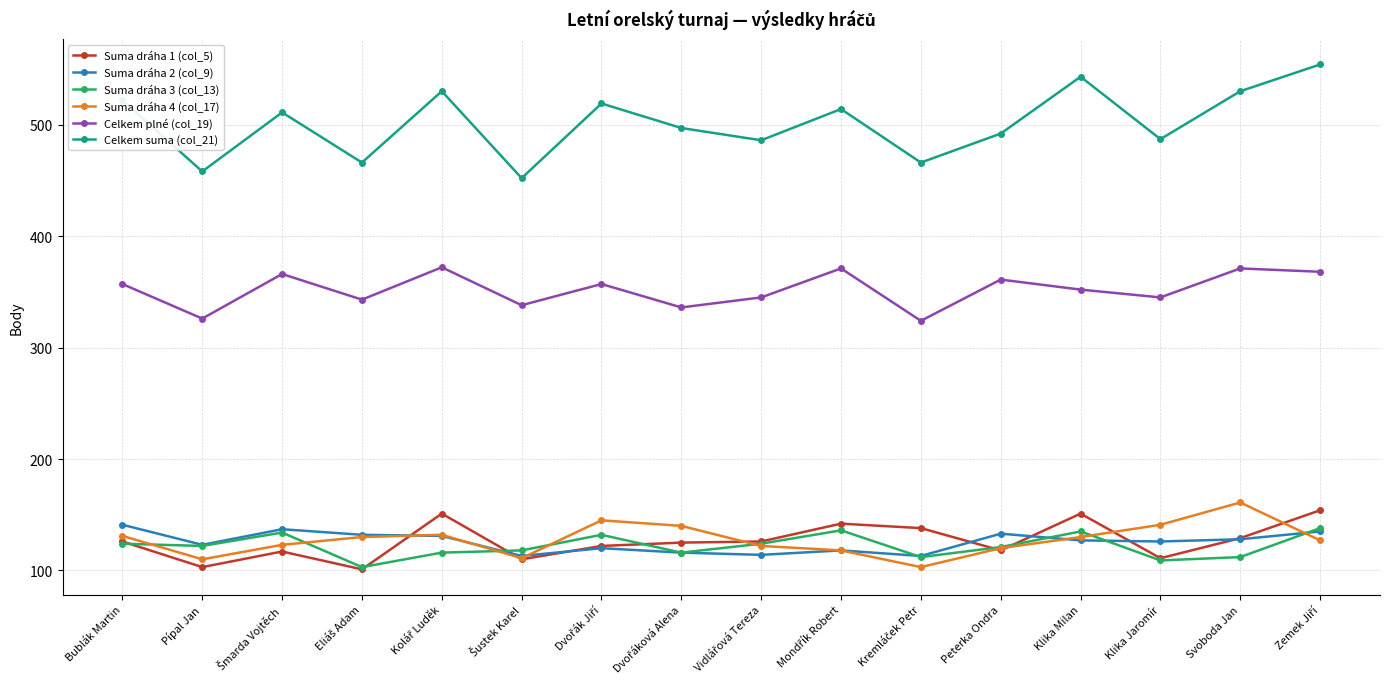

Where is the first local minimum for Suma dráha 4 (col_17)?

Pípal Jan